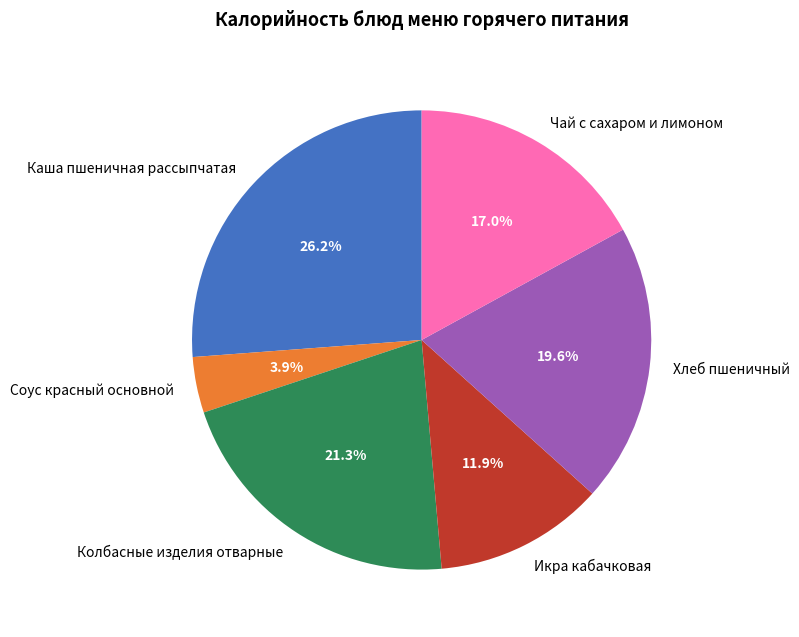

To the nearest percent, what percentage of the pie is Хлеб пшеничный?

20%